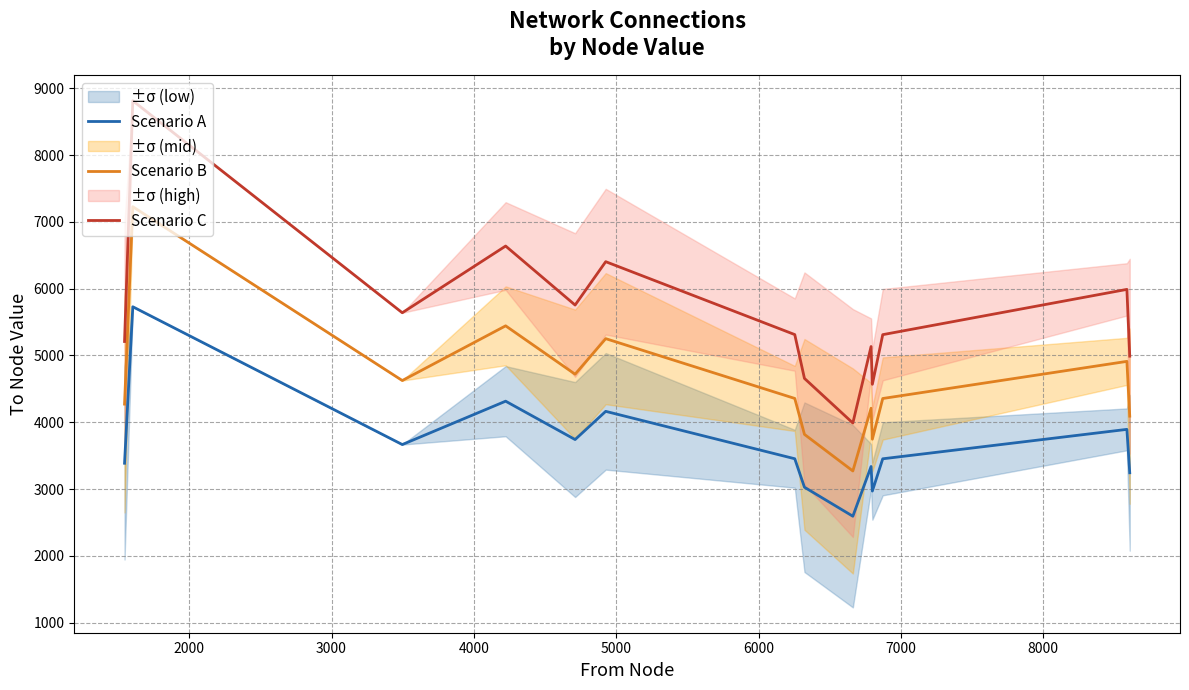

True or false: Scenario B and Scenario C cross at least once.

False